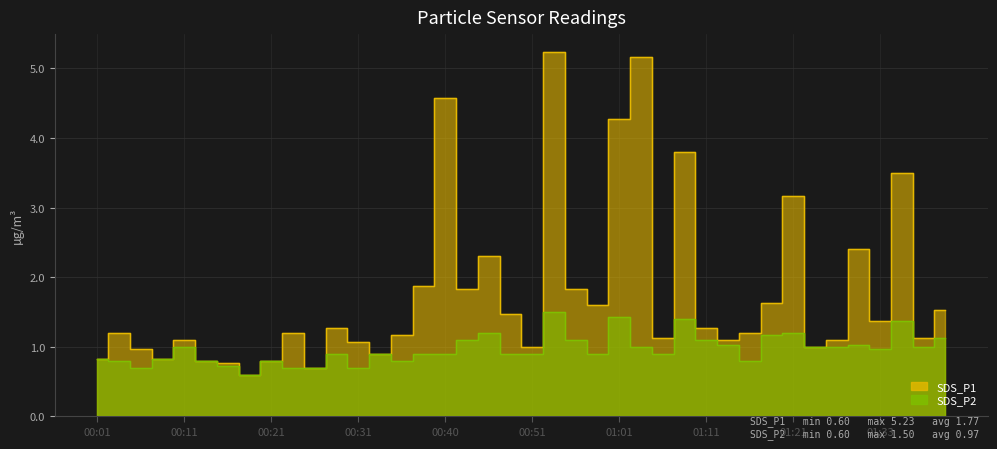

Where is SDS_P2 nearest to the value 1?

00:11